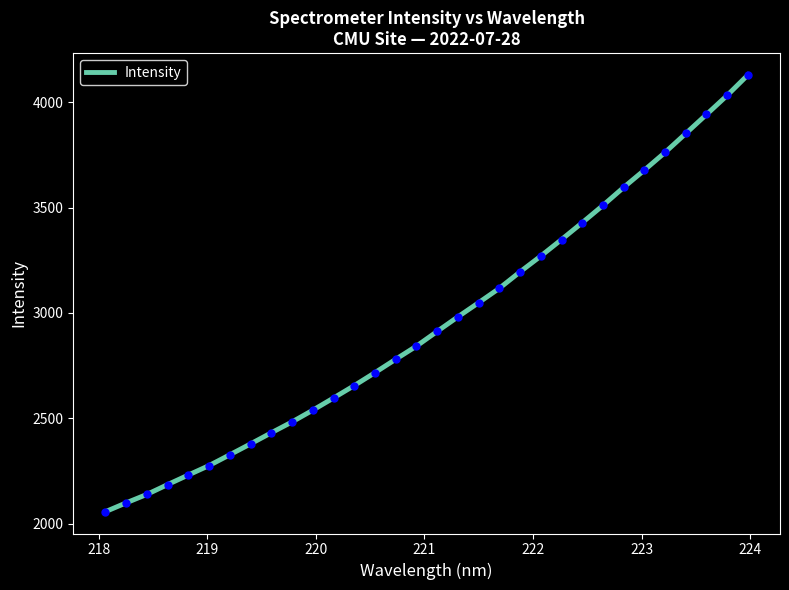

What is the smallest value displayed?

2057.3